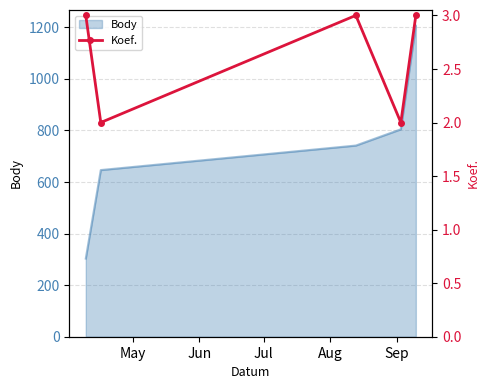

What is the change in value from Jun to Jul?

+1